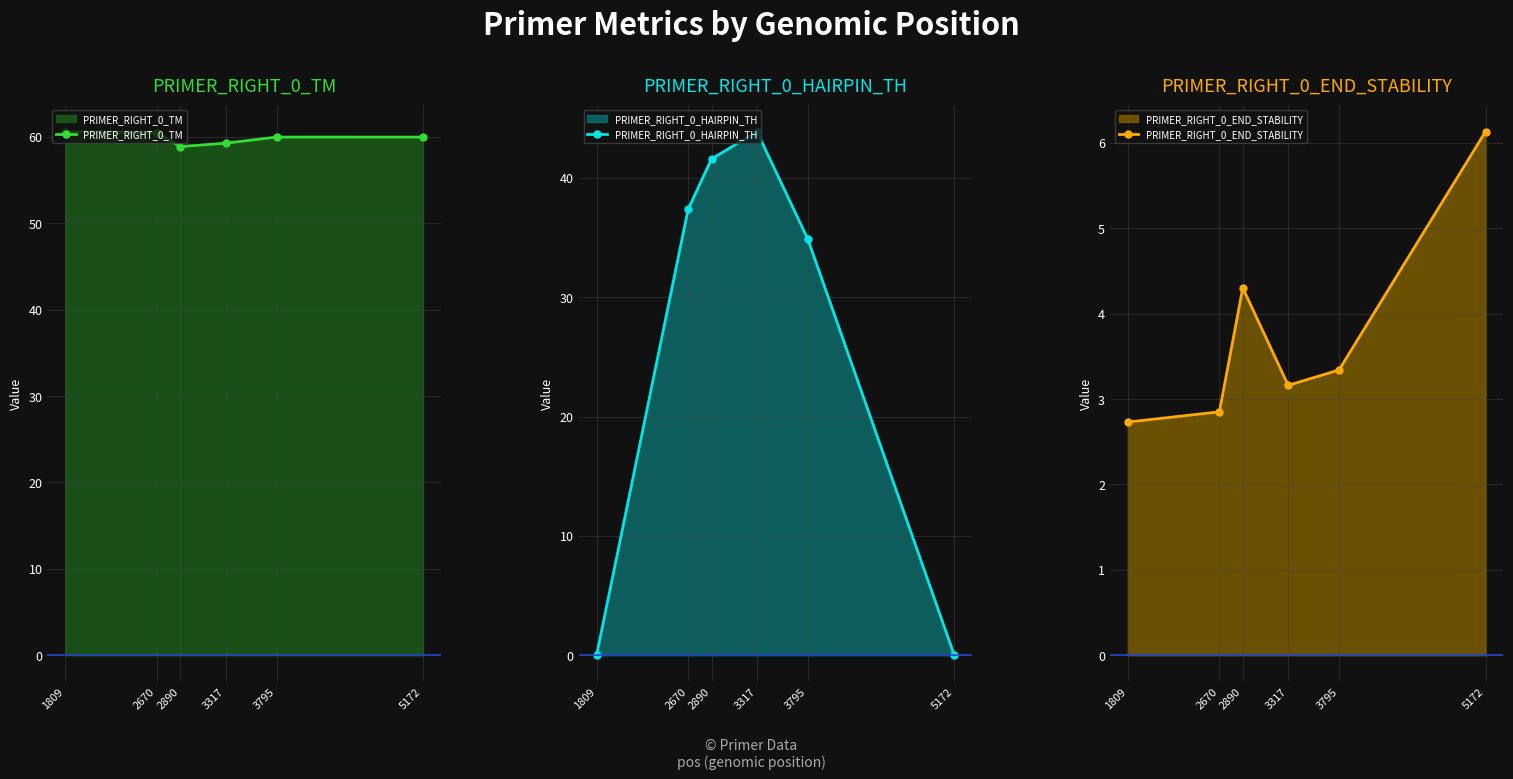

What is the spread (max minus min) of values at 2890?

54.6